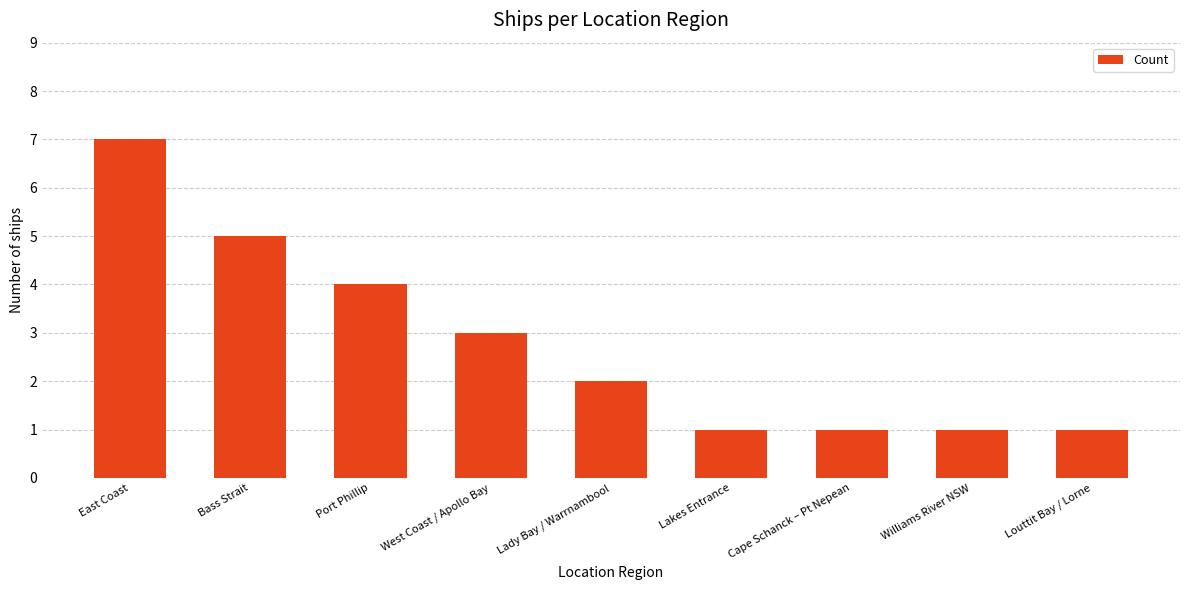

Where does the data first go above 2?

East Coast